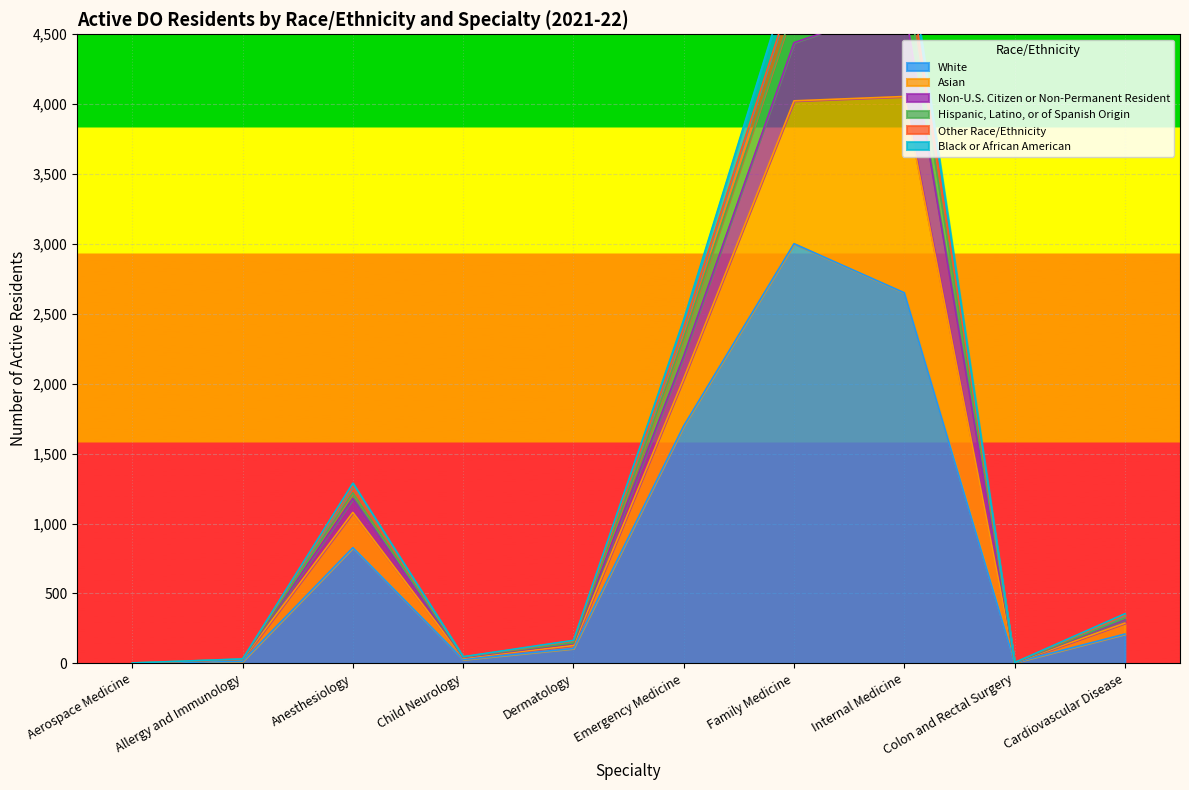

Where is White nearest to the value 1502?

Emergency Medicine